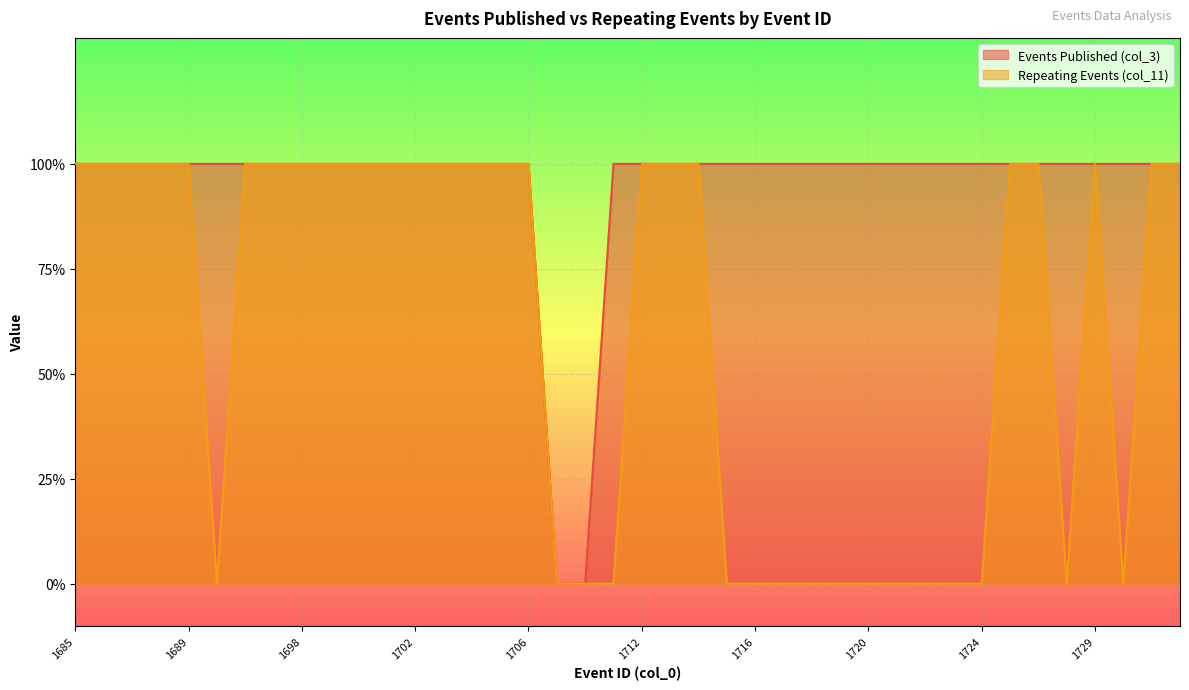

What is the sum of all Events Published (col_3) values?

38